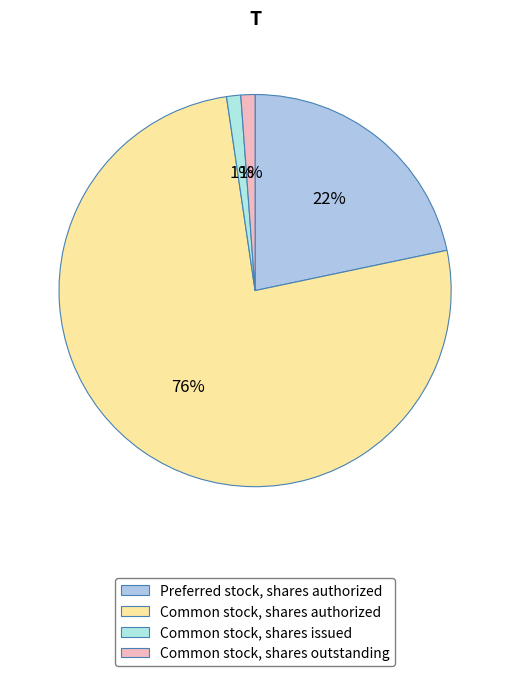

How many slices are in this pie chart?

4